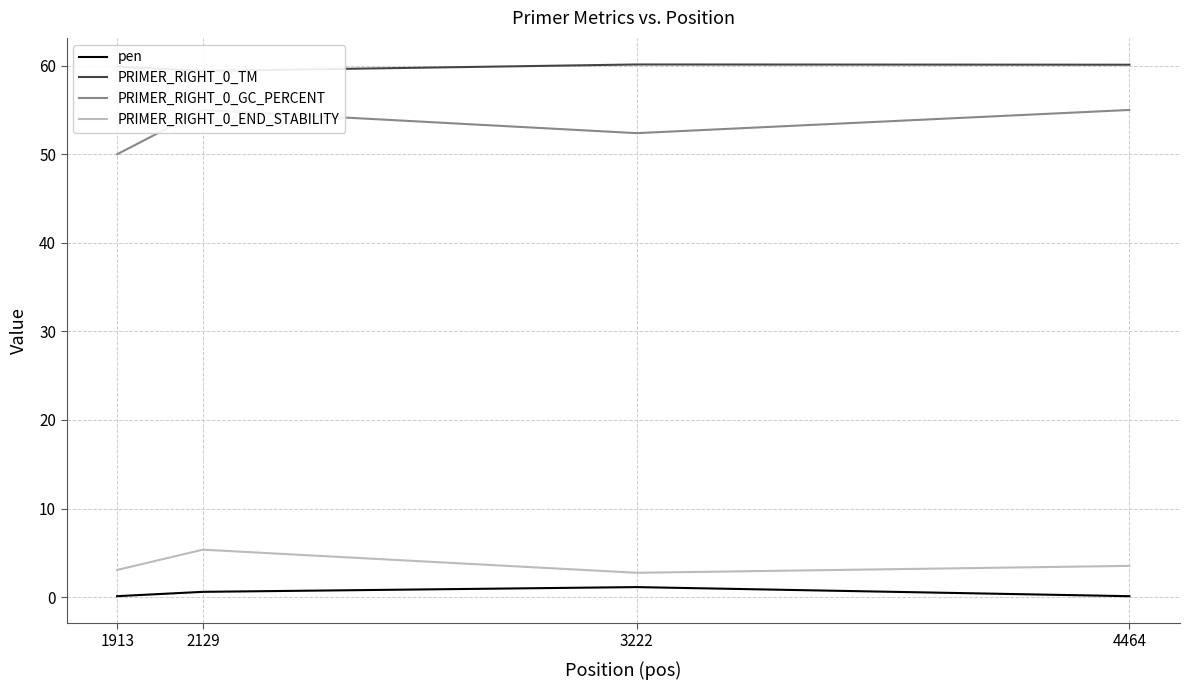

What is the value of the PRIMER_RIGHT_0_TM point at the 3rd from the left?

60.1